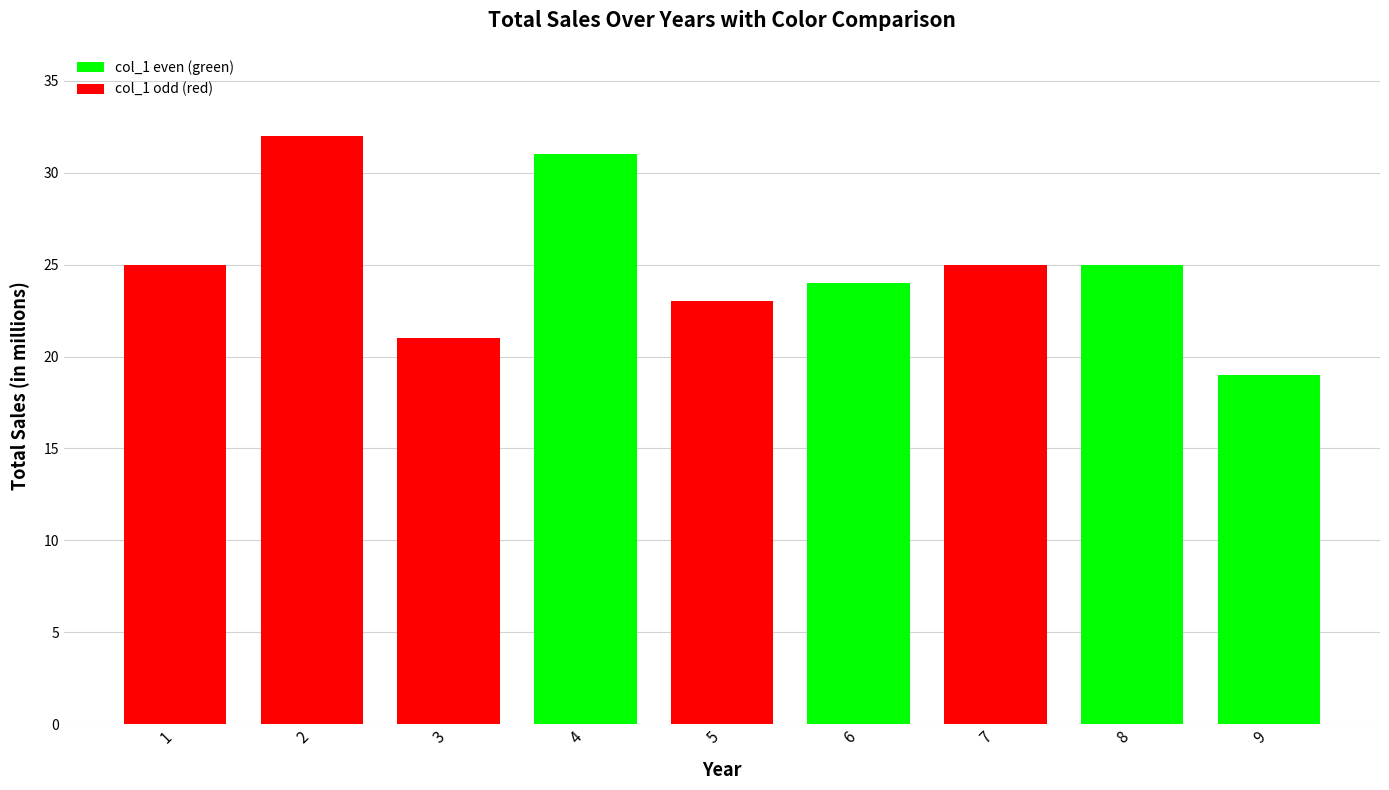

Reading right to left, what are all the values shown in this chart?

19	25	25	24	23	31	21	32	25